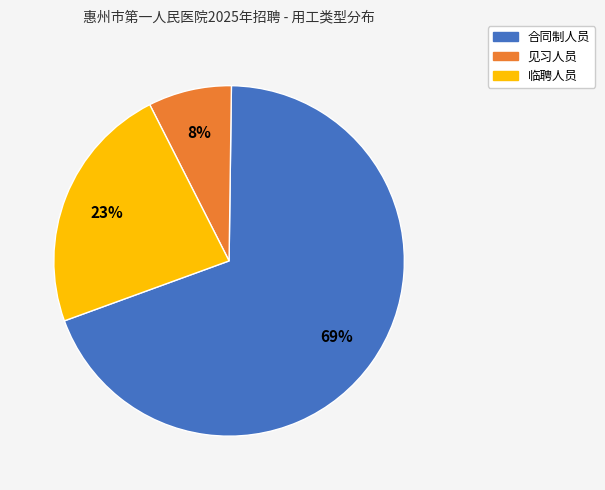

To the nearest percent, what is the average slice percentage?

33%